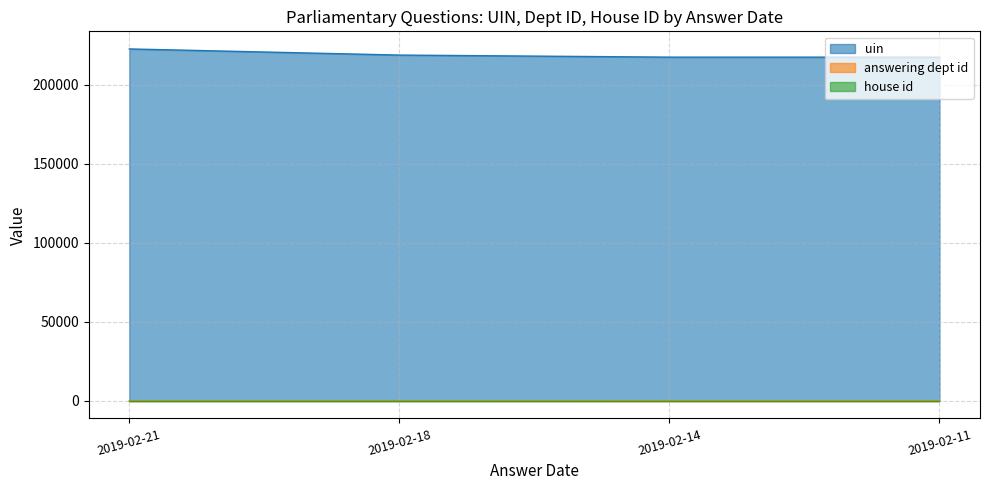

At which label is uin closest to 220039?

2019-02-18